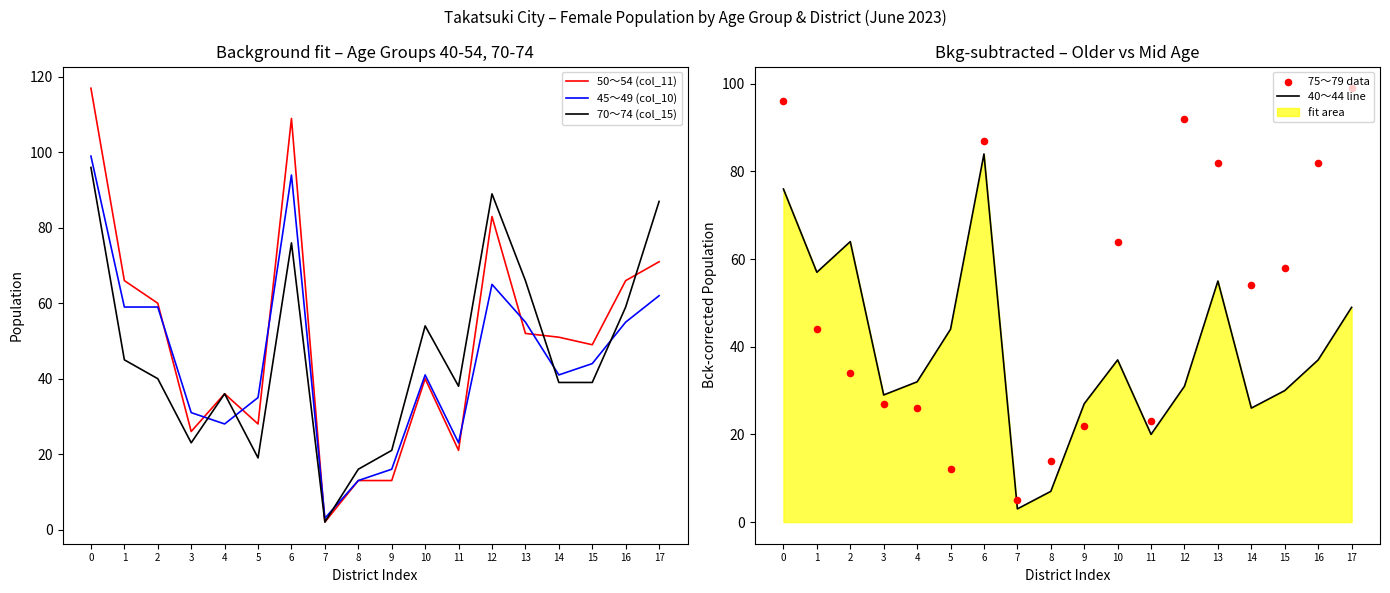

Which series has the largest total across all categories?

75～79 data